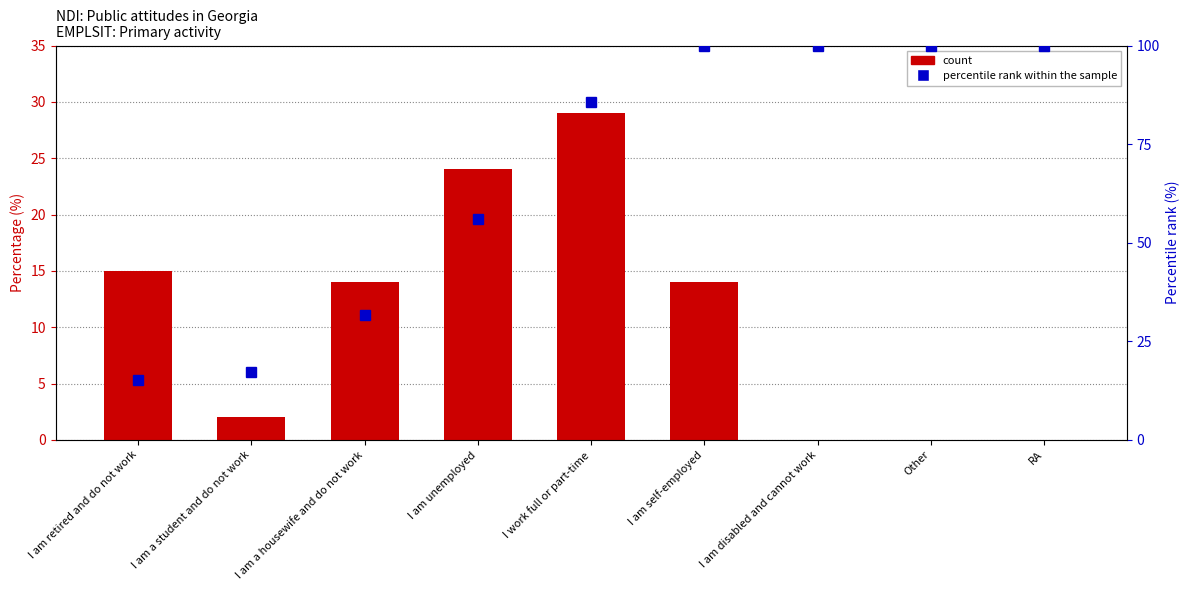

Which series has the largest total across all categories?

percentile rank within the sample